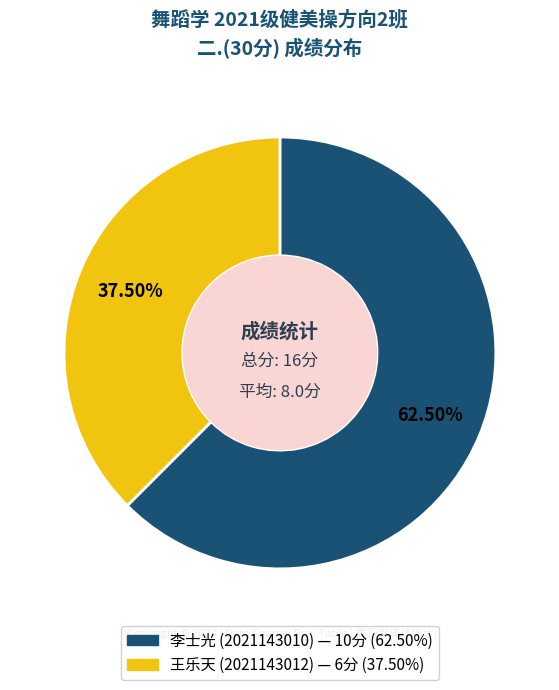

To the nearest percent, what is the difference between the largest and smallest slice percentages?

25%